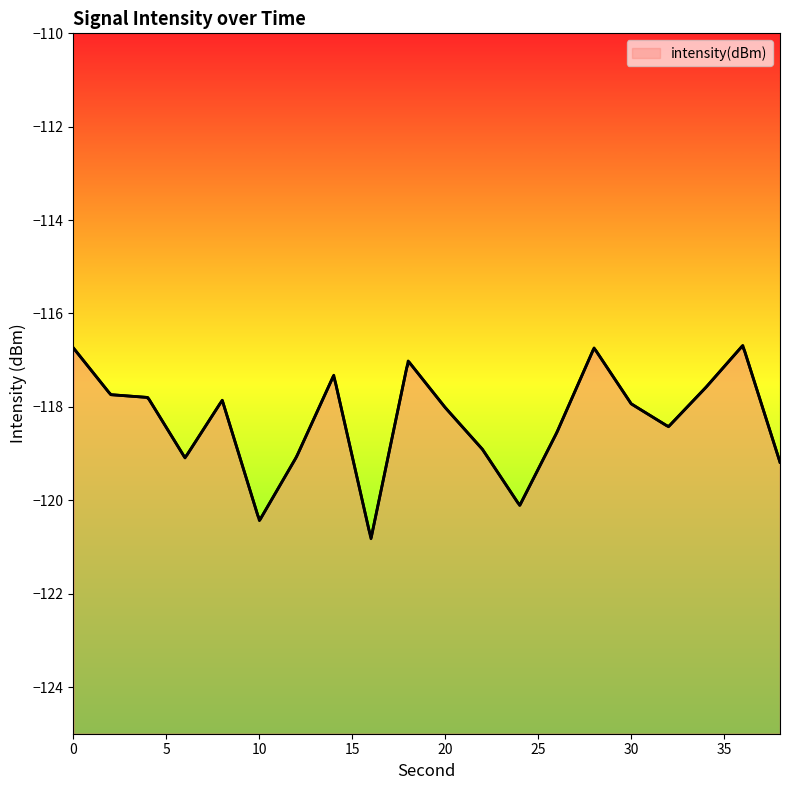

Reading left to right, list all the values displayed in this chart.

0=-116.7	2=-117.7	4=-117.8	6=-119.1	8=-117.9	10=-120.4	12=-119.1	14=-117.3	16=-120.8	18=-117.0	20=-118.0	22=-118.9	24=-120.1	26=-118.5	28=-116.7	30=-117.9	32=-118.4	34=-117.6	36=-116.7	38=-119.2